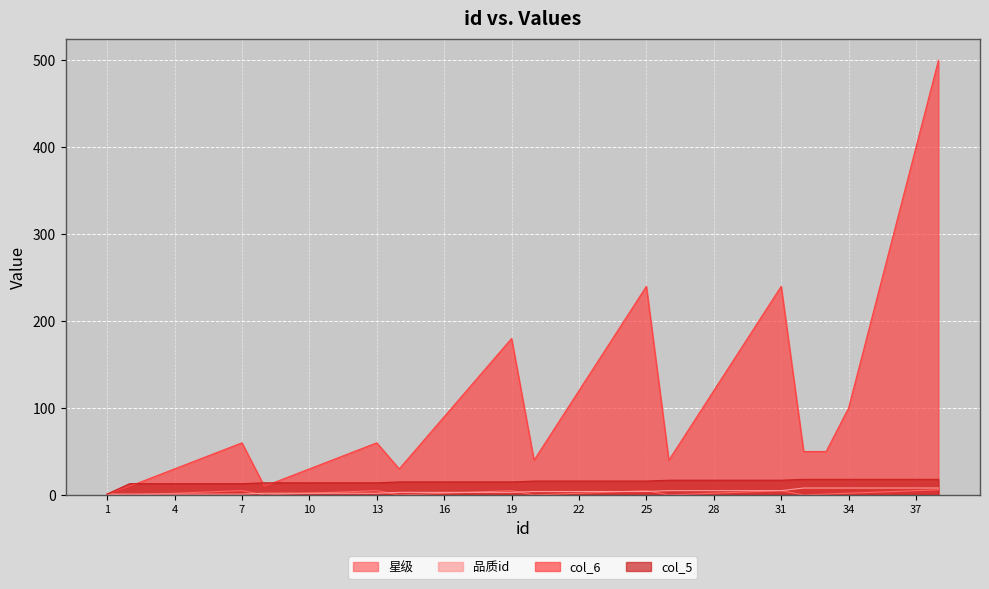

The 星级 series shows 5 at 35. True or false?

False